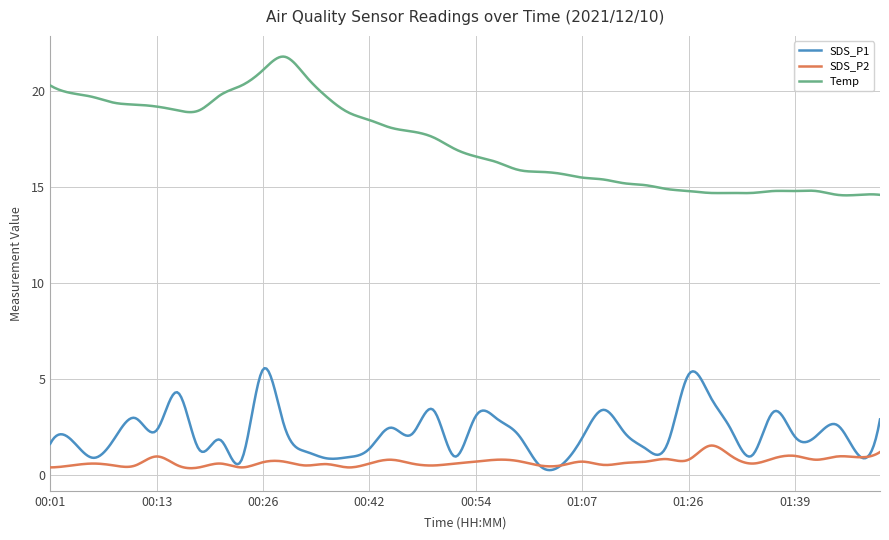

Which series has the largest total across all categories?

Temp